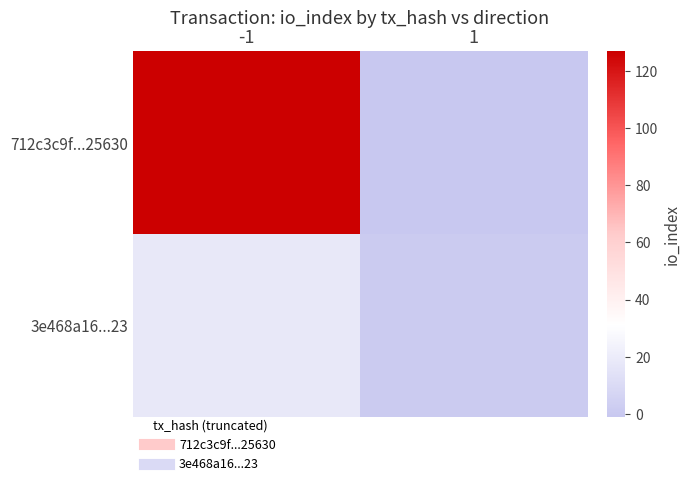

Which has a higher value, 1 or -1?

-1